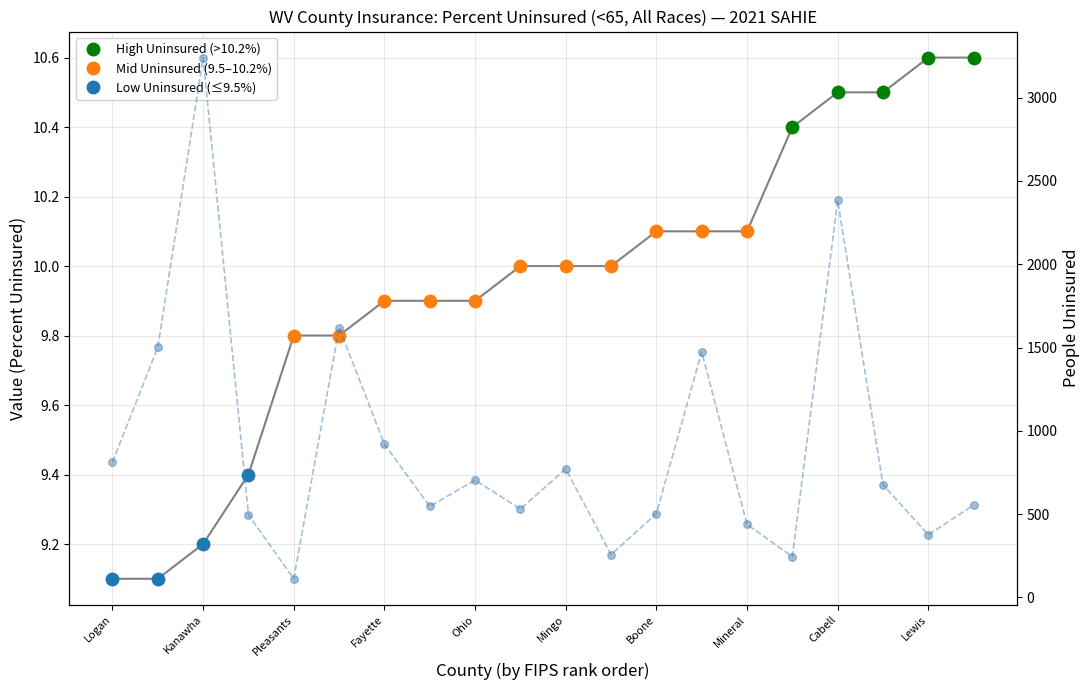

Which series contains the highest Y value?

People Uninsured